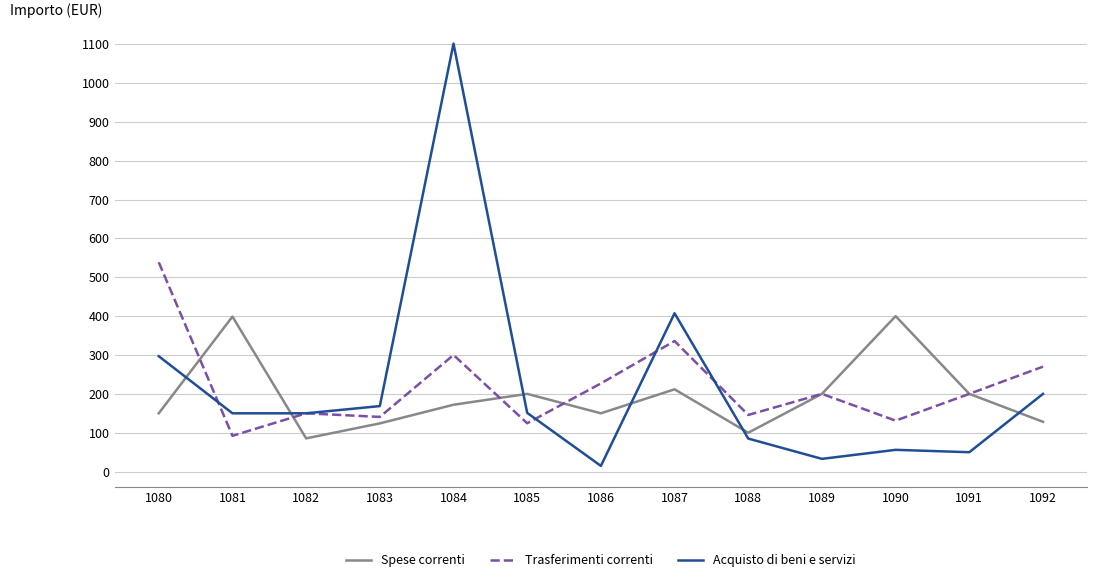

What is the total value across all series at 1087?

955.0